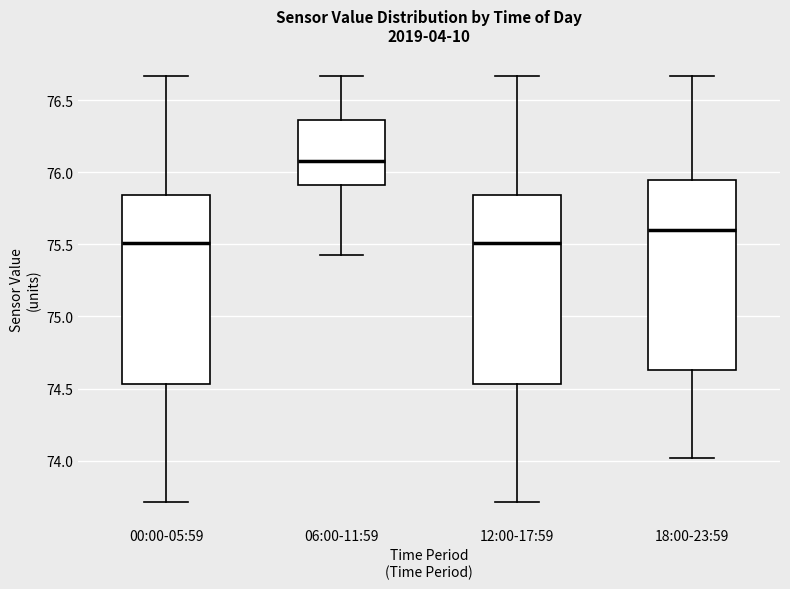

Reading left to right, transcribe this box plot: for each box, give where its median line is, the range the box spans, and where its two whiskers end, as read against the y-axis. The values are not printed on the chart, so give them approximately, as read against the axis.

00:00-05:59: median 75.50, box 74.55 to 75.85, whiskers 73.70 to 76.65
06:00-11:59: median 76.10, box 75.90 to 76.35, whiskers 75.45 to 76.65
12:00-17:59: median 75.50, box 74.55 to 75.85, whiskers 73.70 to 76.65
18:00-23:59: median 75.60, box 74.65 to 75.95, whiskers 74.00 to 76.65